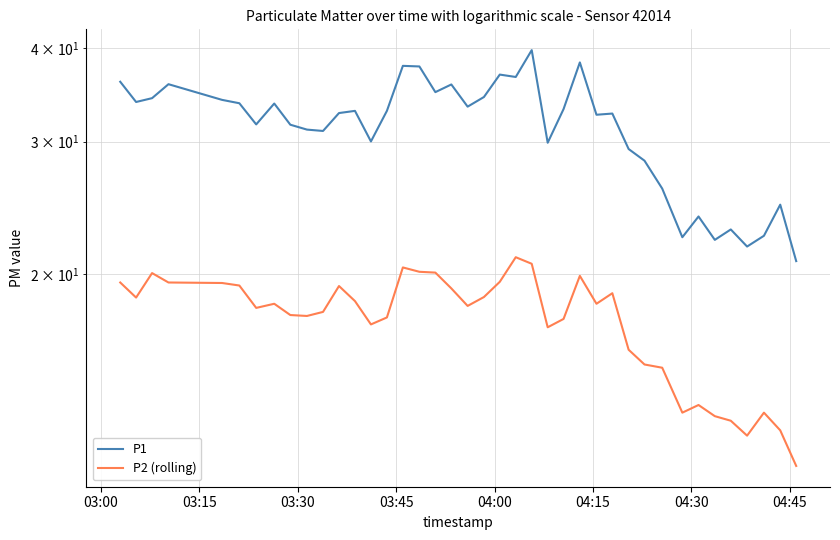

Rank the series by their maximum value, from lowest to highest.

P2 (rolling), P1